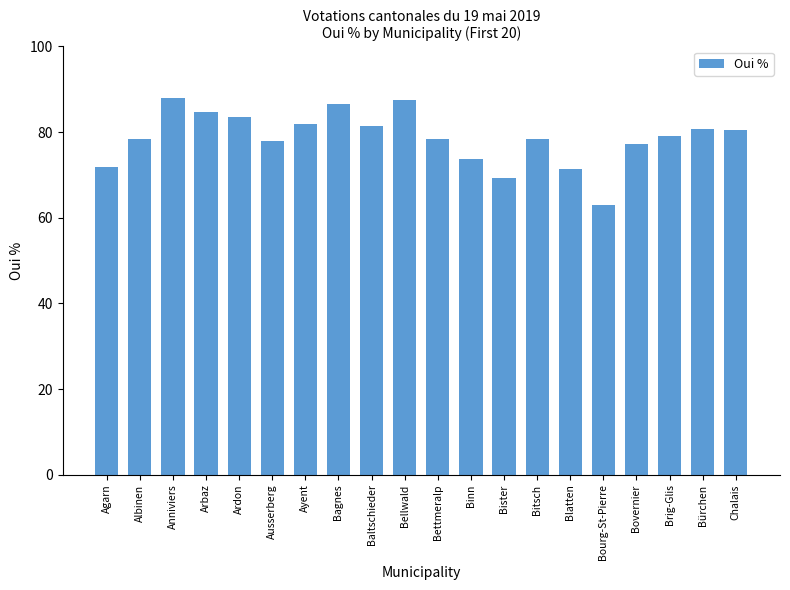

How many bars are there in total?

20